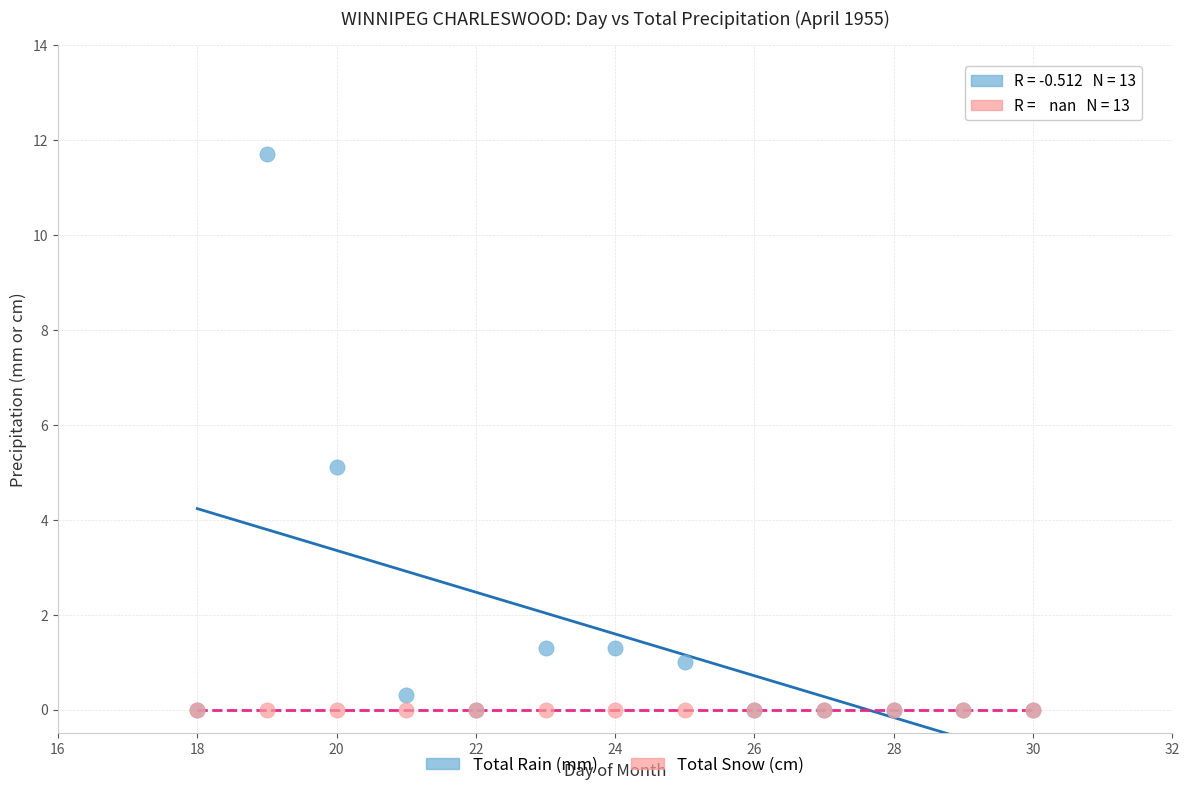

What are all the series names shown in the legend?

Total Rain (mm), Total Snow (cm)